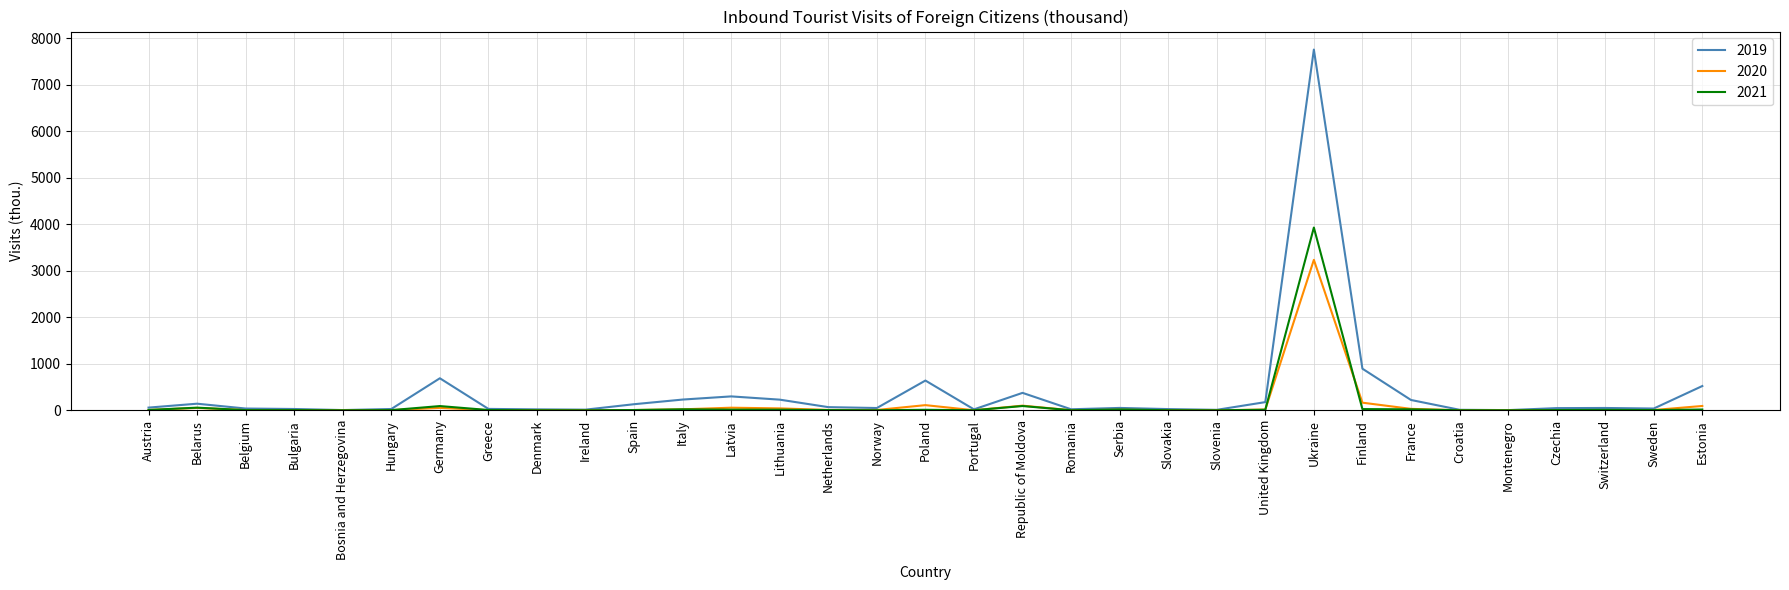

True or false: 2021 and 2020 intersect in this chart.

True